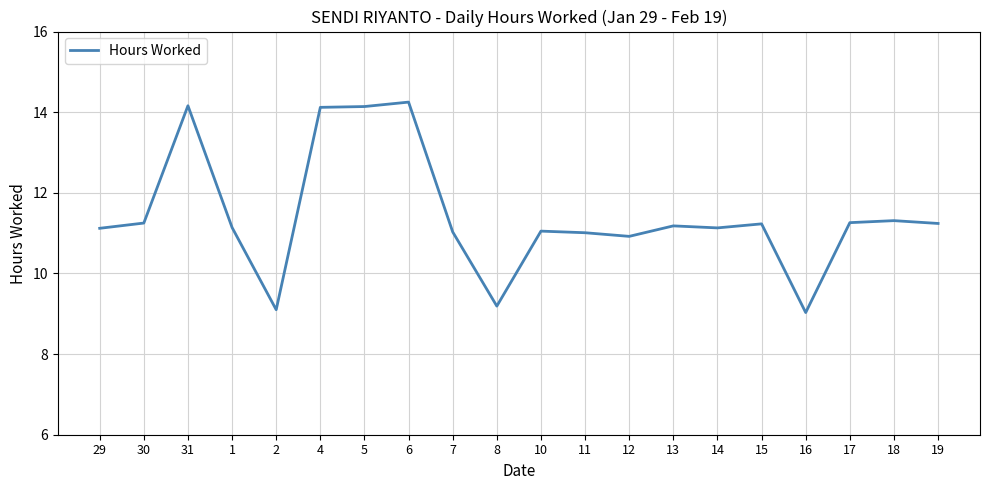

What is the minimum value shown in the chart?

9.0